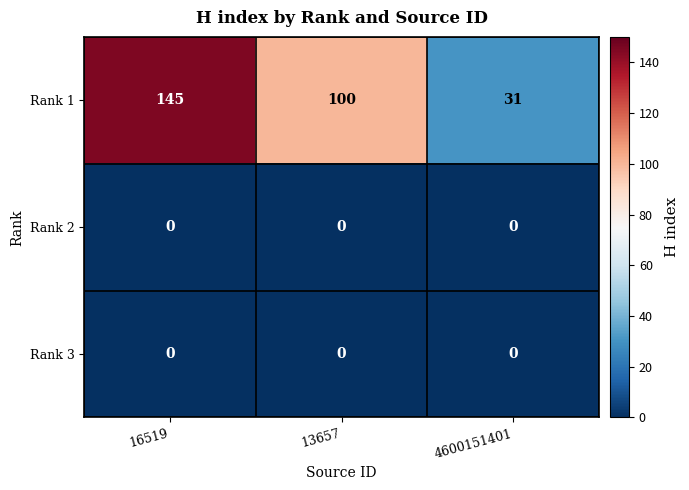

True or false: Rank 1 has a value of 54 at 4600151401.

False